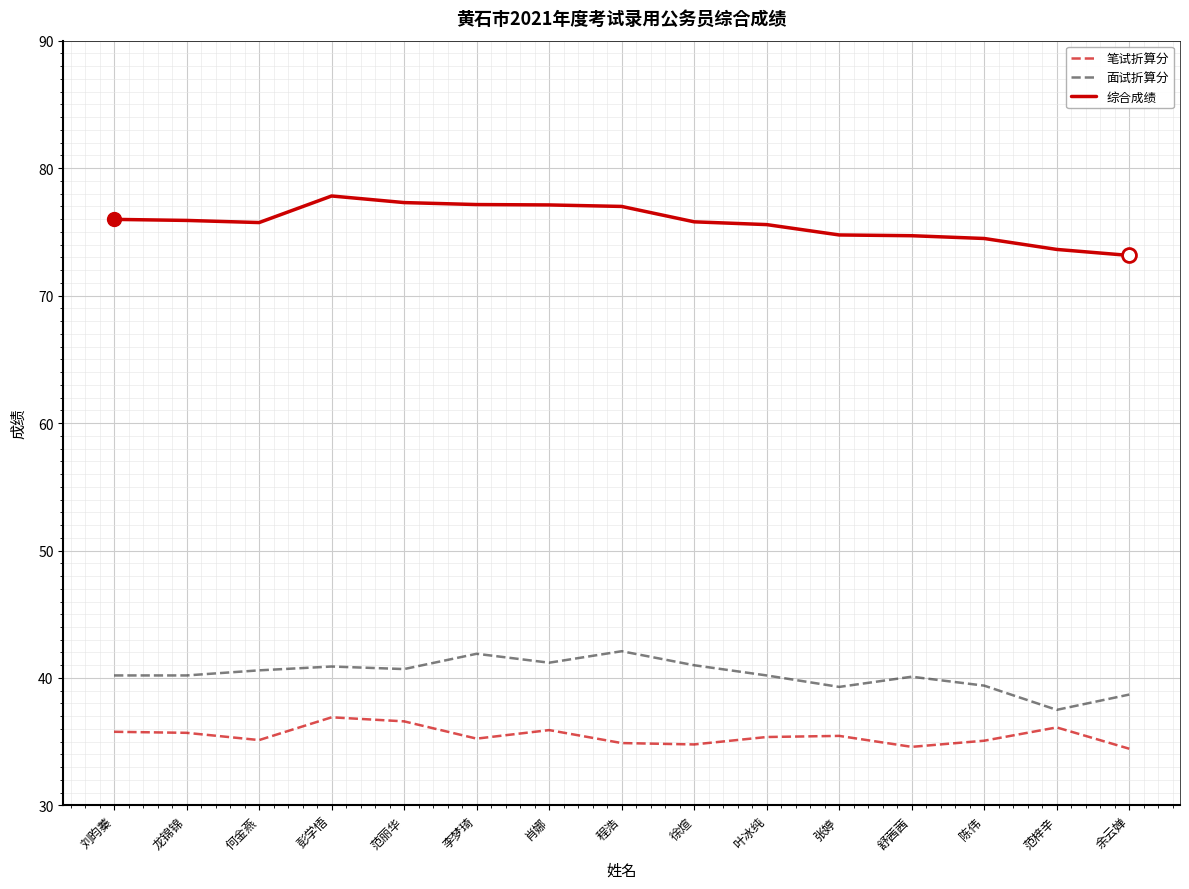

What is the maximum value shown in the chart?

77.8